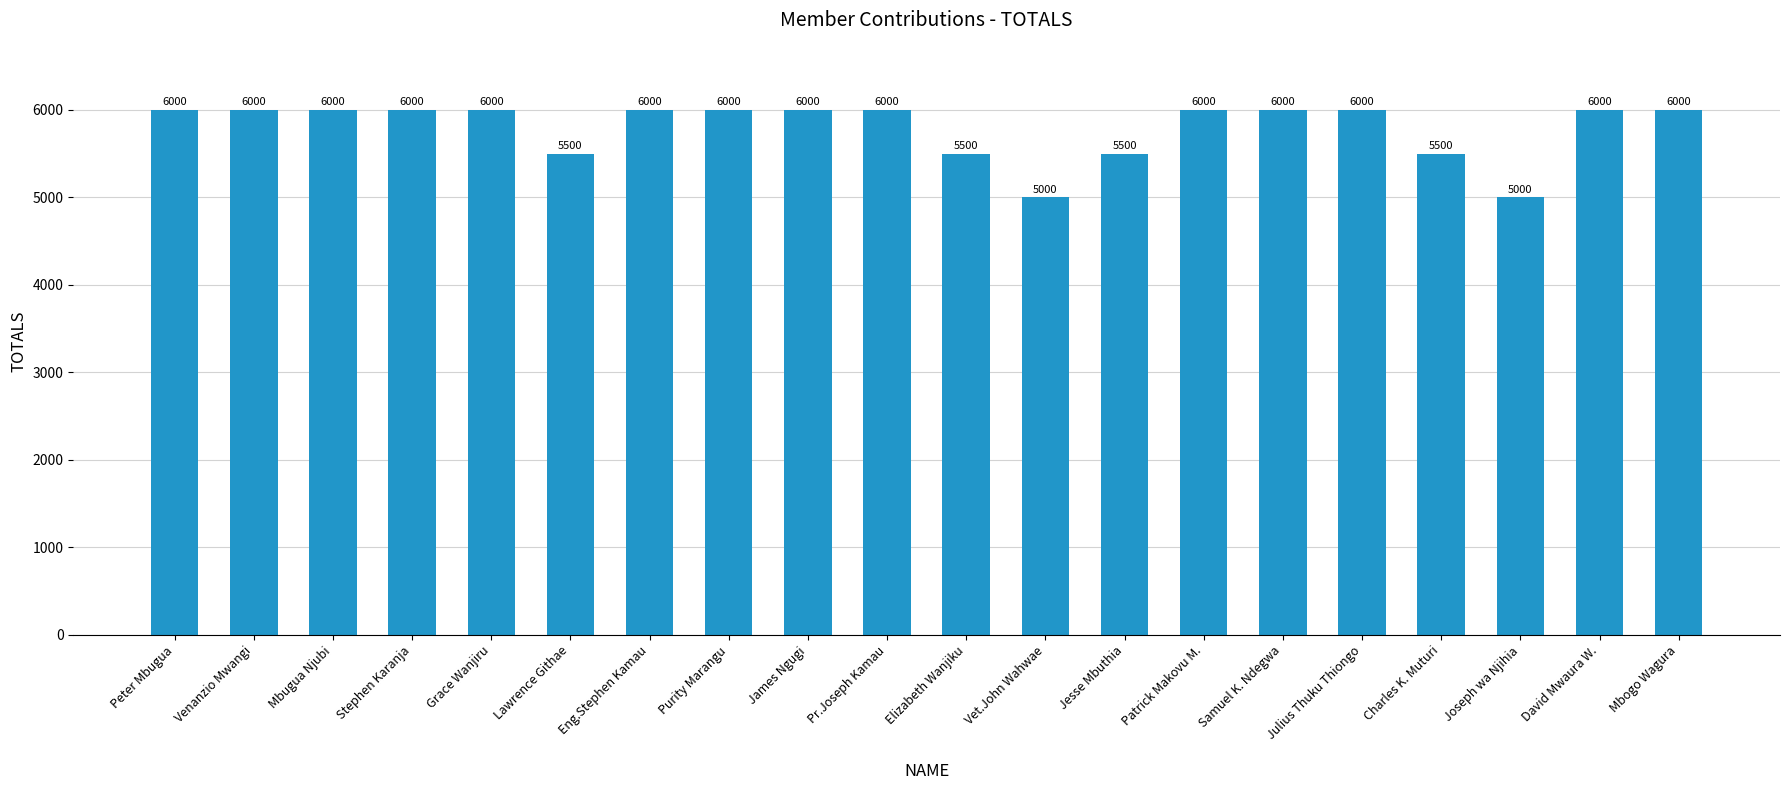

The value at Joseph wa Njihia is 1882. True or false?

False